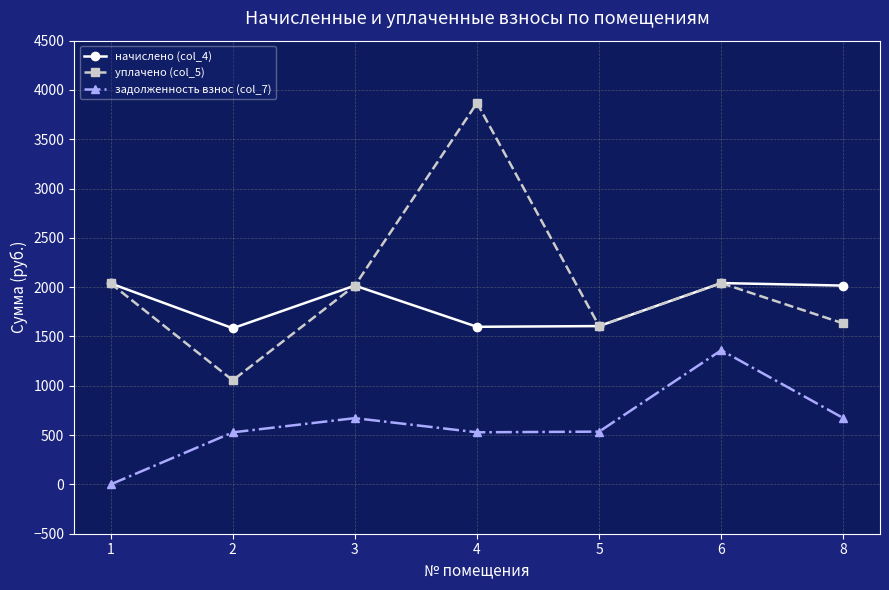

Which series has the largest total across all categories?

уплачено (col_5)